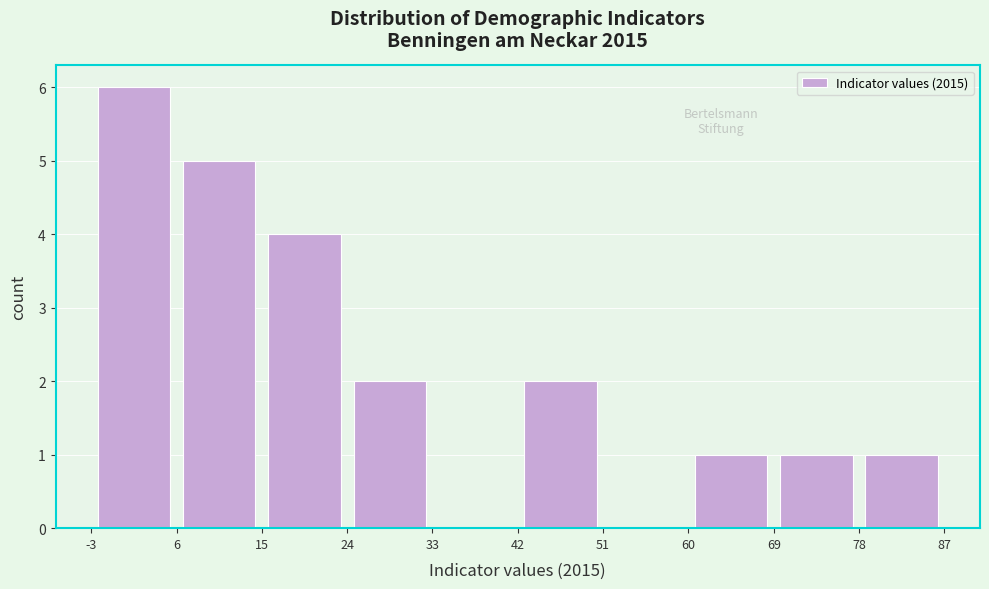

Reading left to right, transcribe this chart: for each bar, give the range it covers on the x-axis and its height. The values are not printed on the chart, so give them approximately, as read against the axis.

-3 to 6: 6
6 to 15: 5
15 to 24: 4
24 to 33: 2
33 to 42: 0
42 to 51: 2
51 to 60: 0
60 to 69: 1
69 to 78: 1
78 to 87: 1